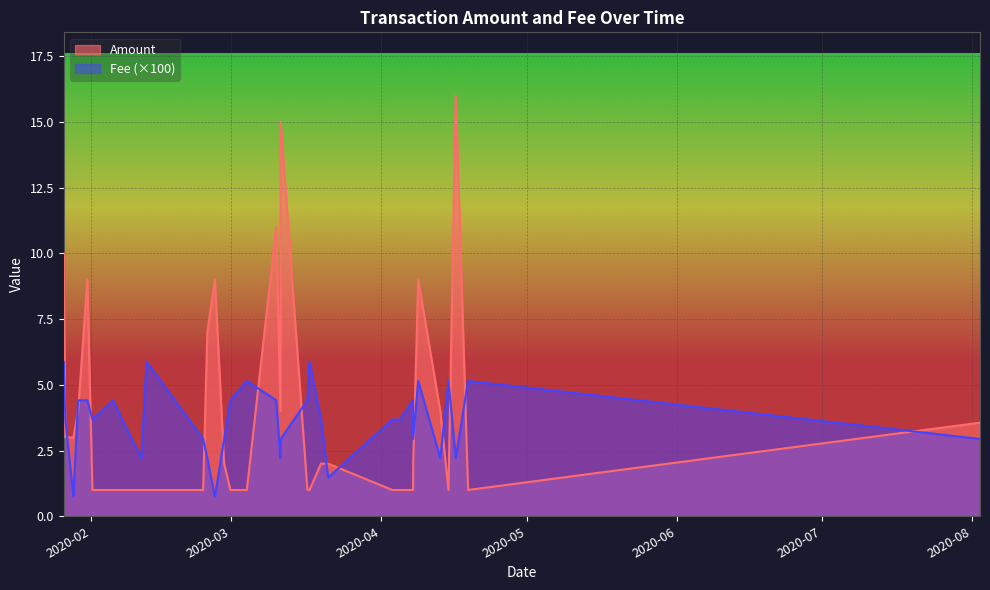

What is the sum of the Amount values at 2 and 14?

31.0